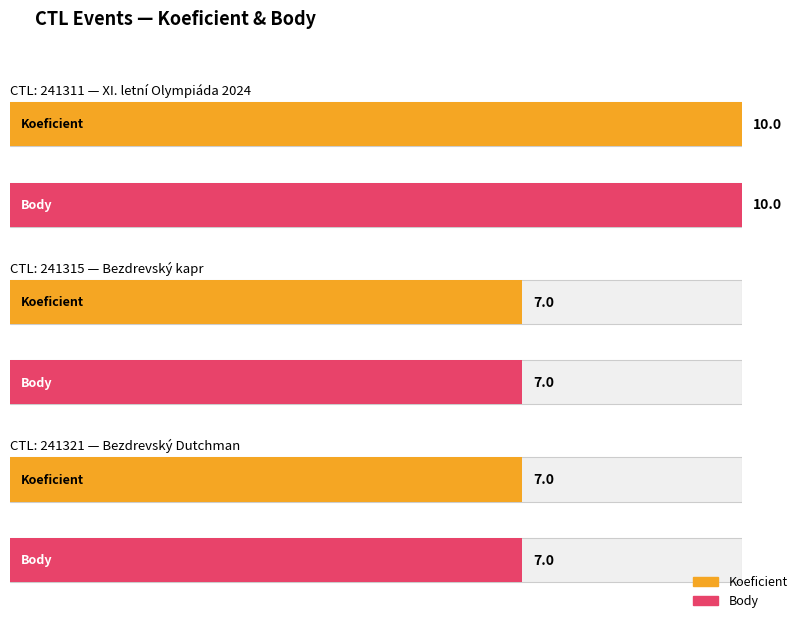

What is the minimum value shown in the chart?

7